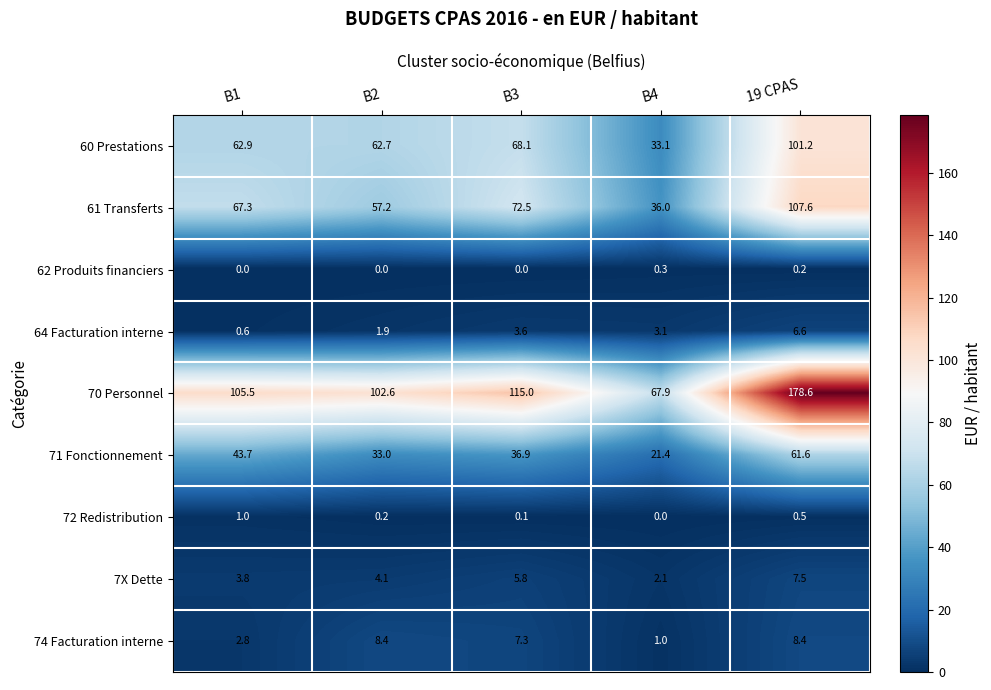

How many categories are shown in the chart?

5